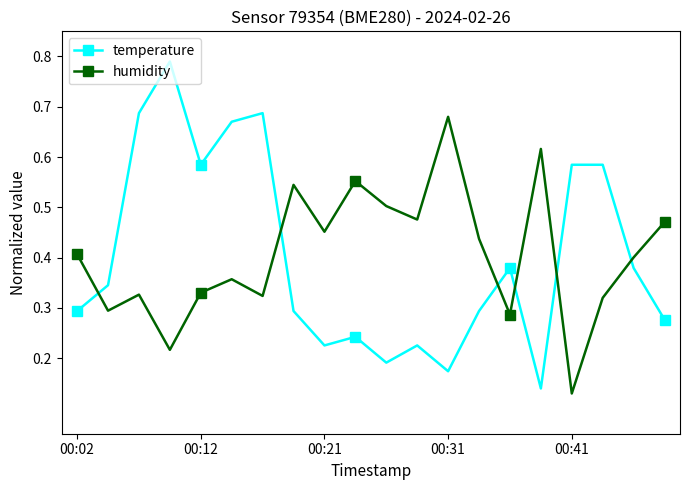

Which series ends up on top after the final intersection of temperature and humidity?

humidity